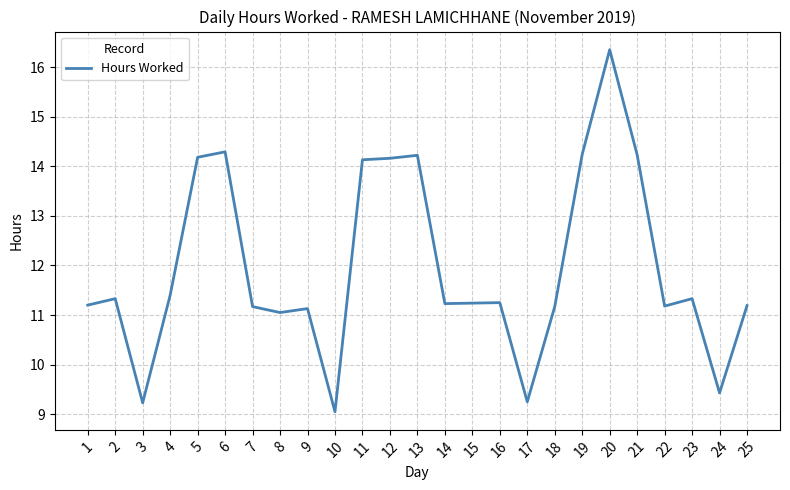

What is the change in value from 17 to 24?

+0.2